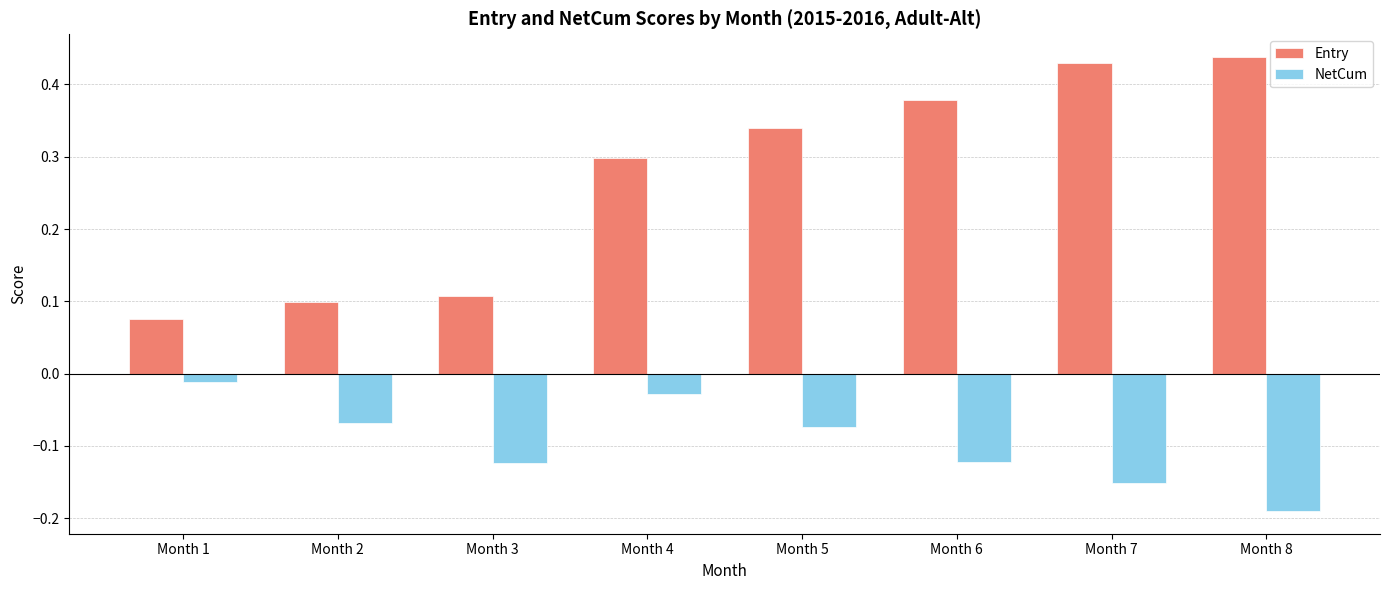

At how many categories does at least one series exceed 0?

8